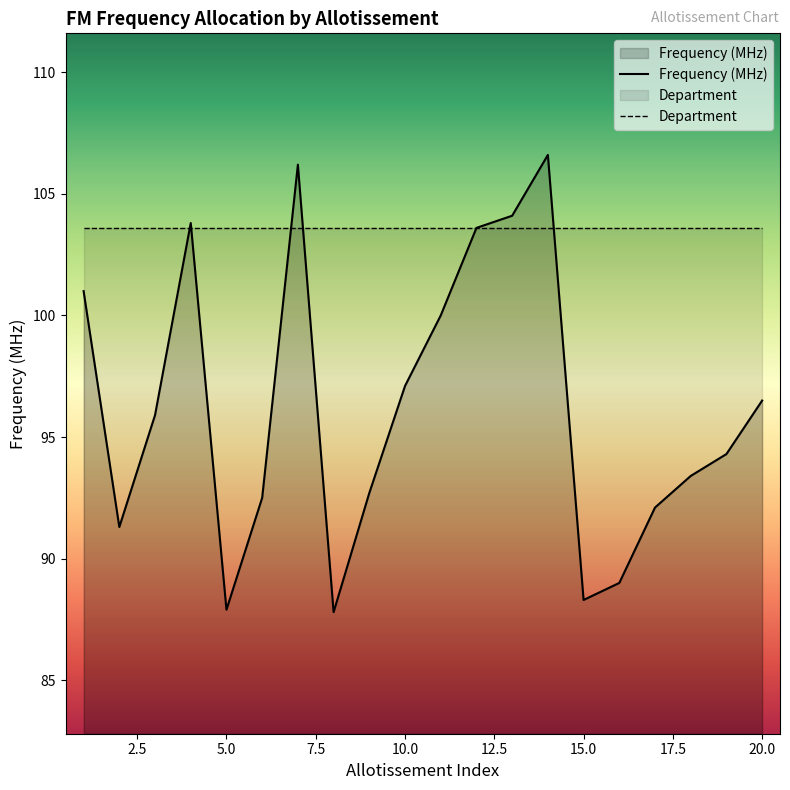

Approximately how many times larger is the value at 8 compared to 14?

0.8